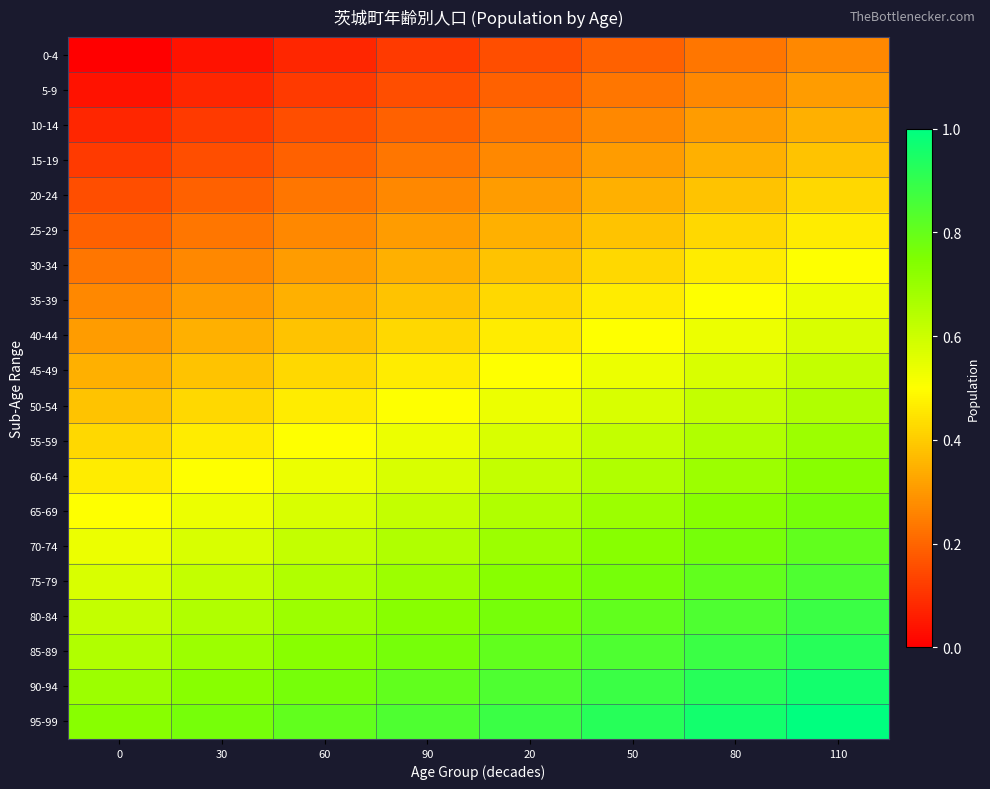

What is the spread (max minus min) of values at 50?

0.7